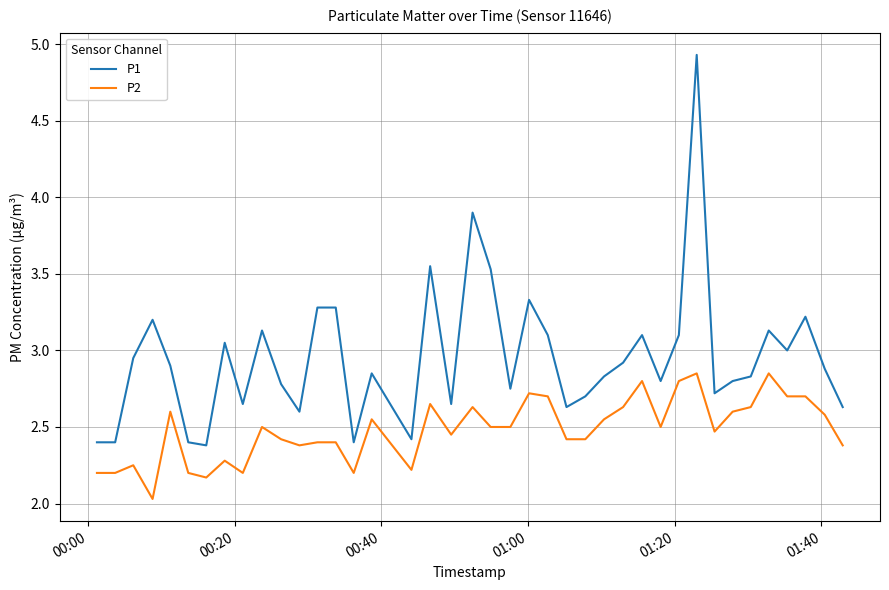

How many lines are shown in the chart?

2